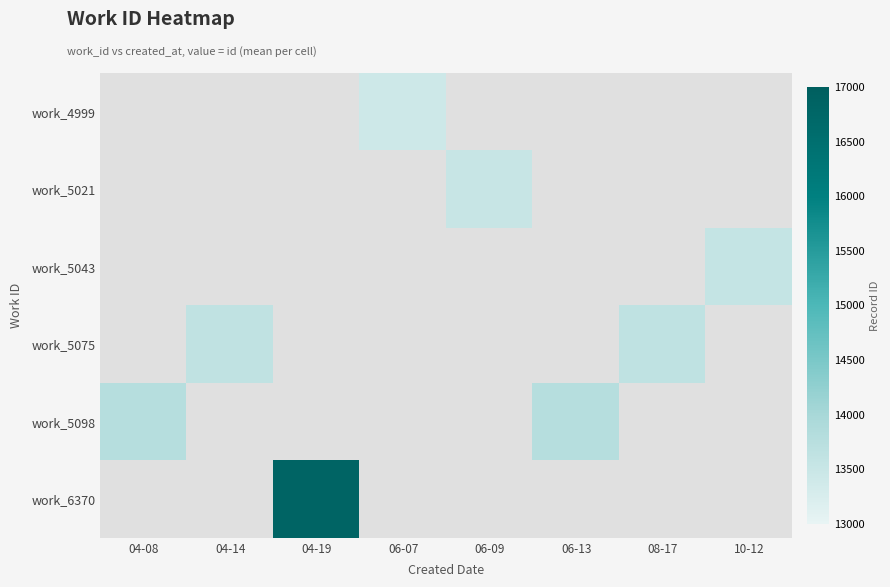

Is the value of work_4999 at 10-12 greater than the value of work_5098 at 08-17?

No